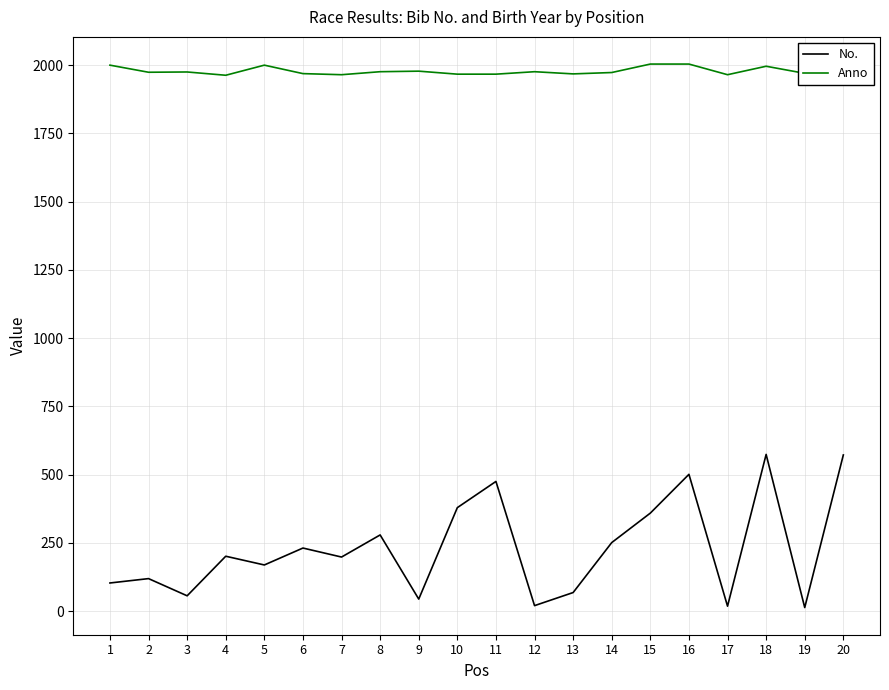

Is the value of Anno at 18 greater than the value of No. at 14?

Yes